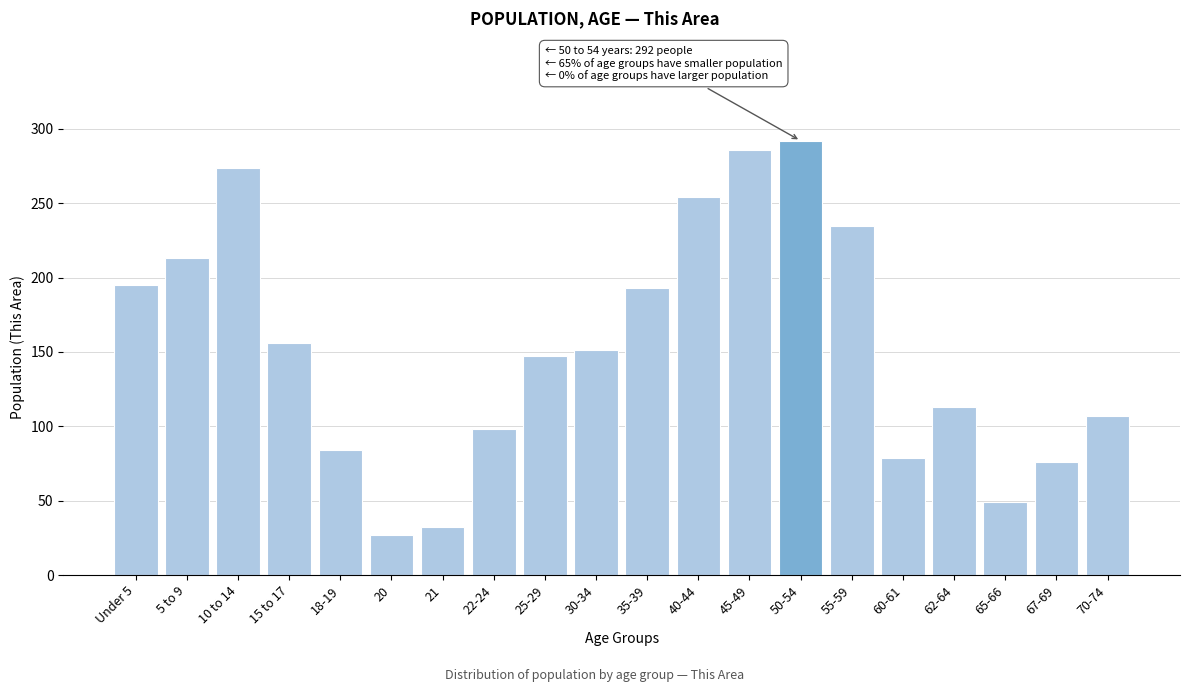

Reading left to right, transcribe all the data shown in this chart.

Under 5=195	5 to 9=213	10 to 14=274	15 to 17=156	18-19=84	20=27	21=32	22-24=98	25-29=147	30-34=151	35-39=193	40-44=254	45-49=286	50-54=292	55-59=235	60-61=79	62-64=113	65-66=49	67-69=76	70-74=107